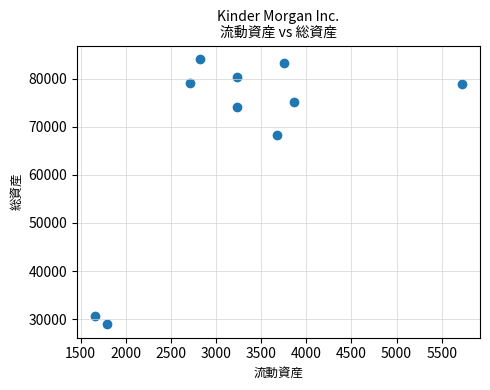

What is the average X value?

3247